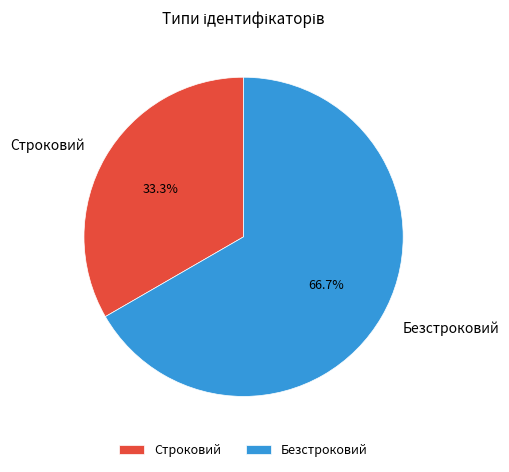

Which category has the biggest portion of the pie?

Безстроковий